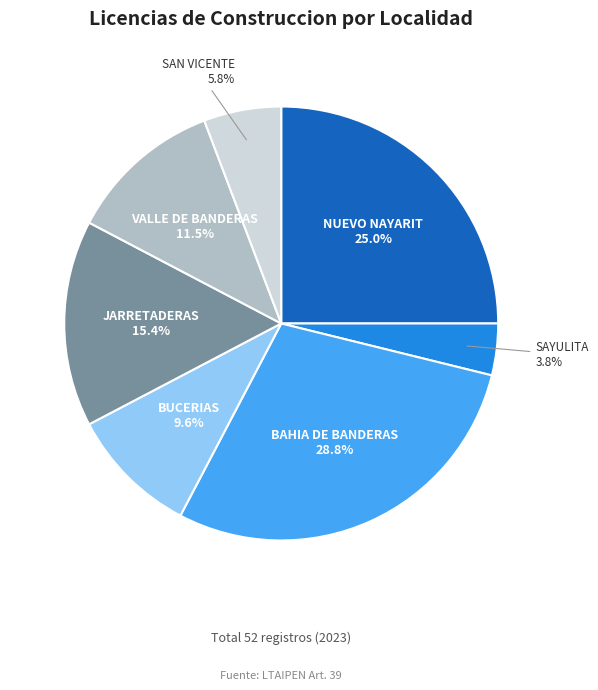

Which category has the biggest portion of the pie?

BAHIA DE BANDERAS